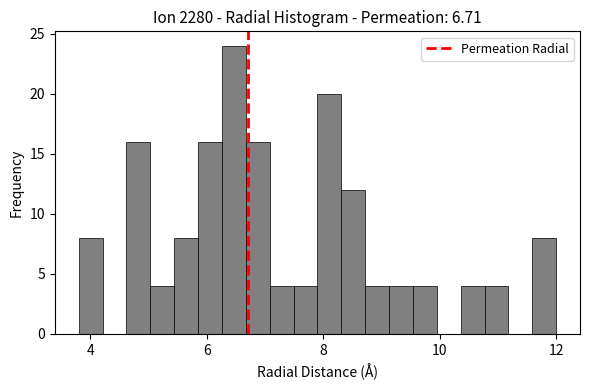

Around what value on the x-axis is the tallest bar? Give the approximate position of its centre, as read against the axis.

6.4